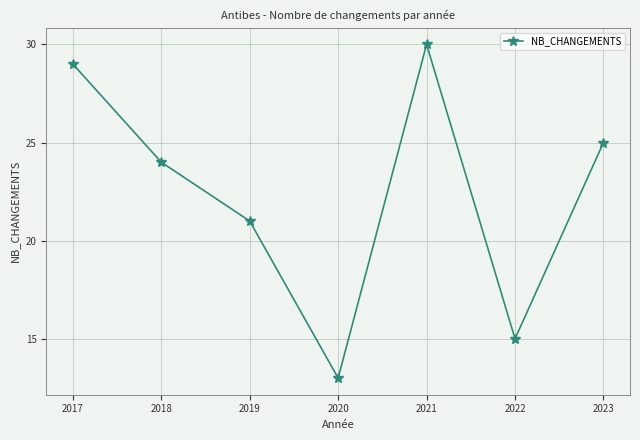

Is it true that the value at 2021 is 9?

False